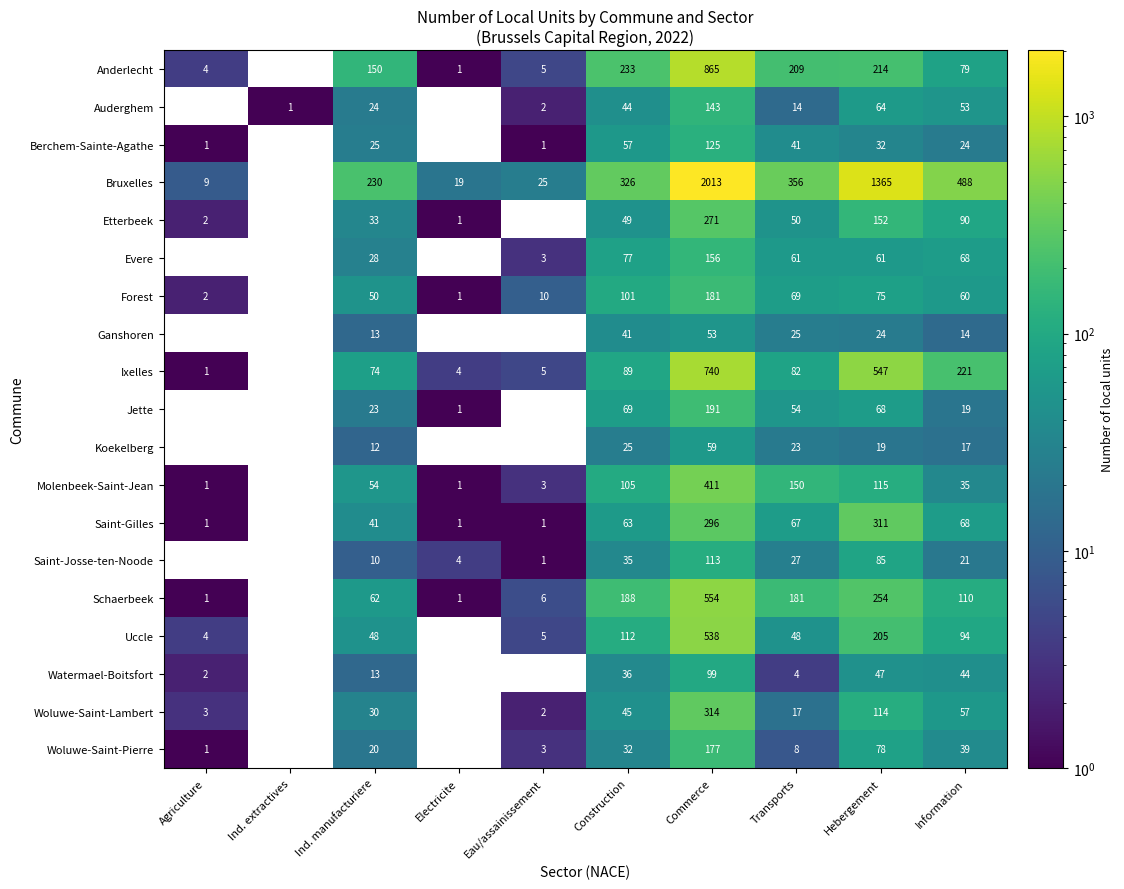

The value of Forest at Information is 16.7. True or false?

False